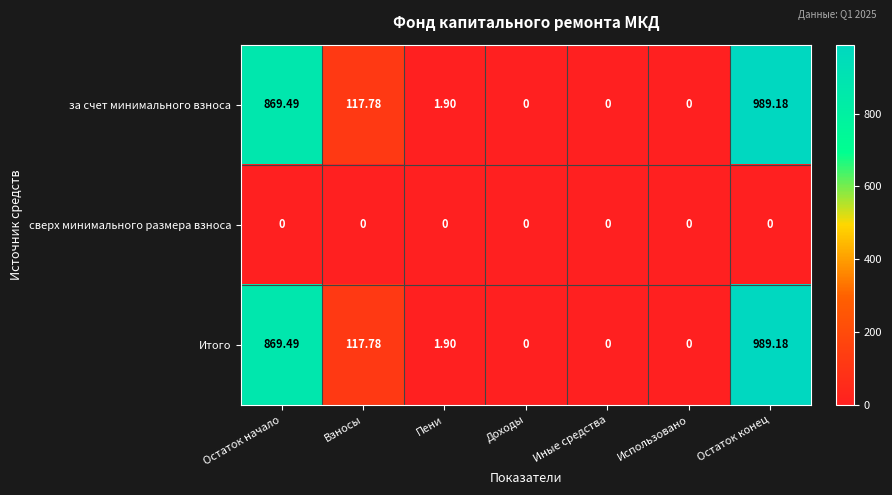

At which category does the chart reach its peak across all series?

Остаток конец